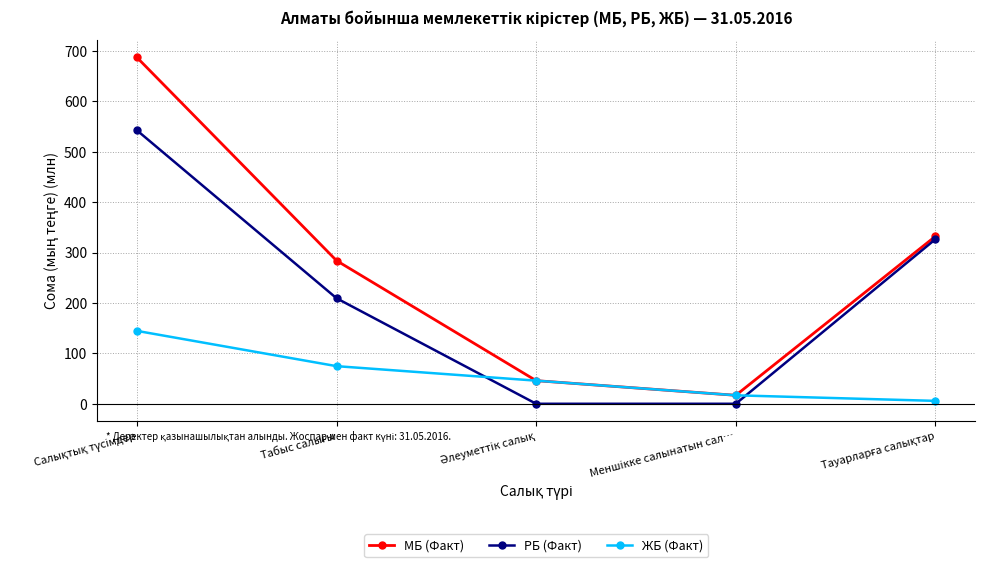

What is the difference between the highest and lowest values at Меншiкке салынатын сал…?

16.8